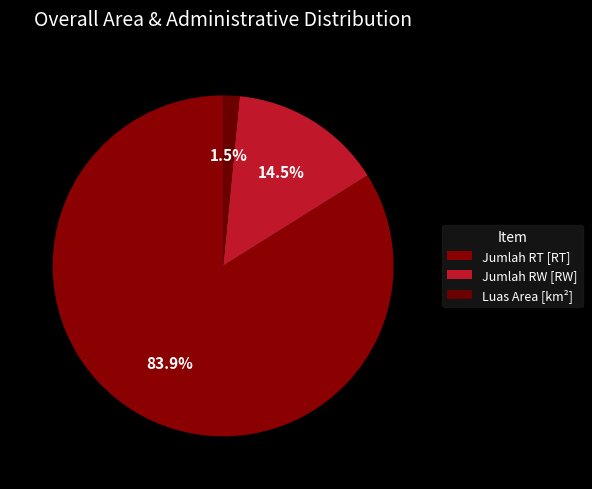

How many slices are in this pie chart?

3